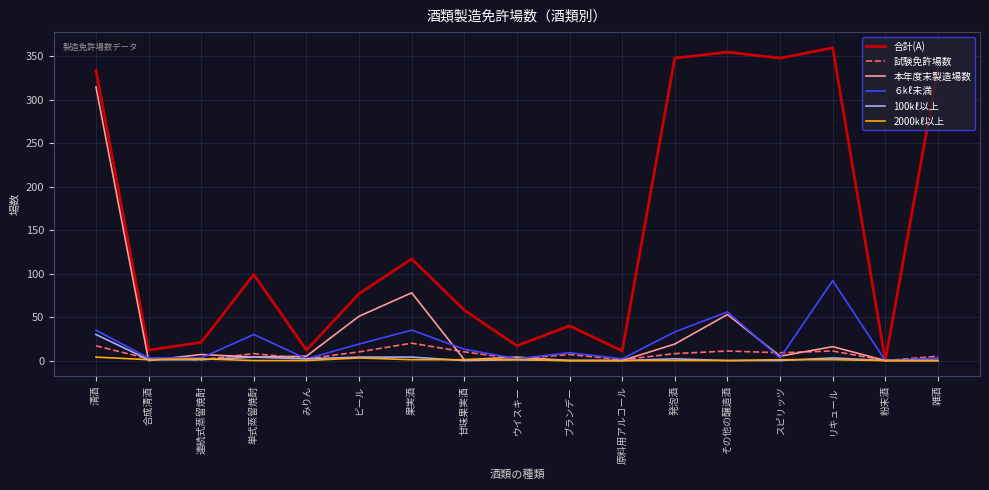

Does the chart display data point markers on the line(s)?

No